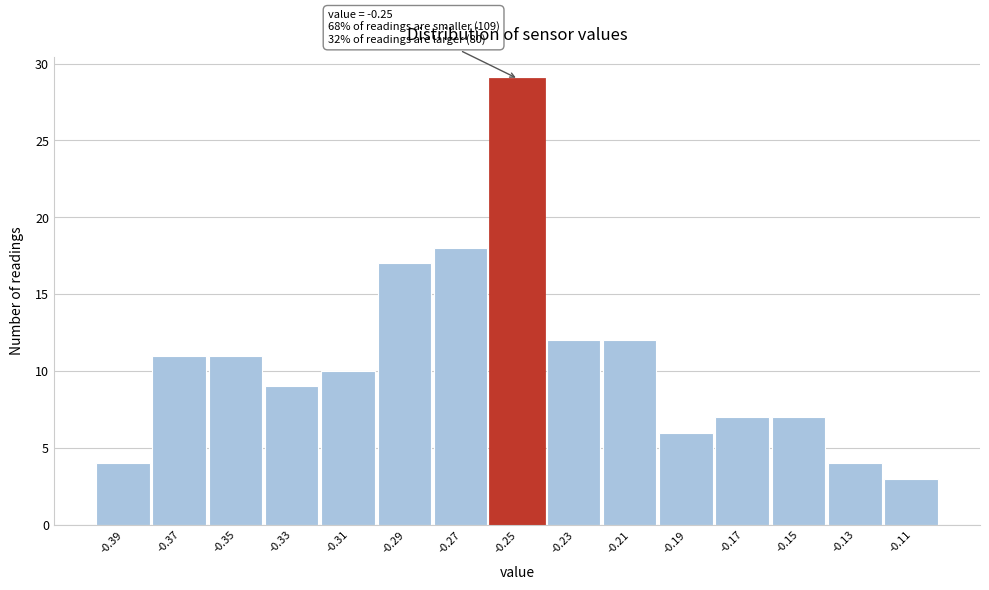

Reading right to left, extract all data points from this chart.

3	4	7	7	6	12	12	29	18	17	10	9	11	11	4